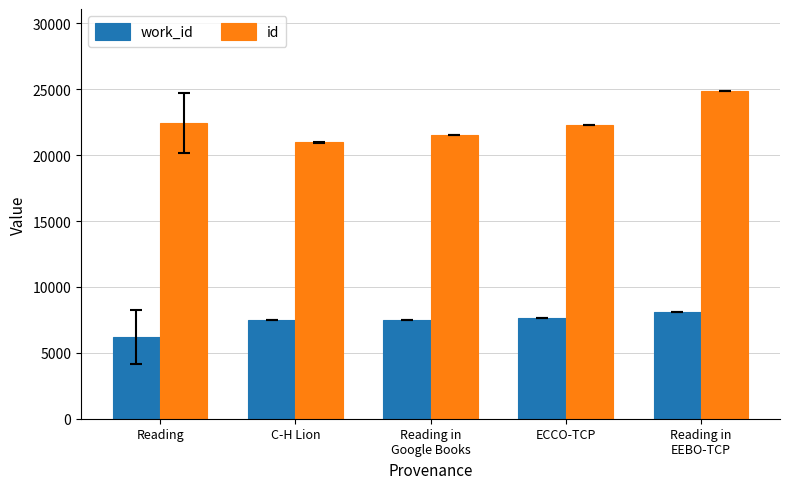

What is the value of the work_id bar at the 4th from the left?

7614.0